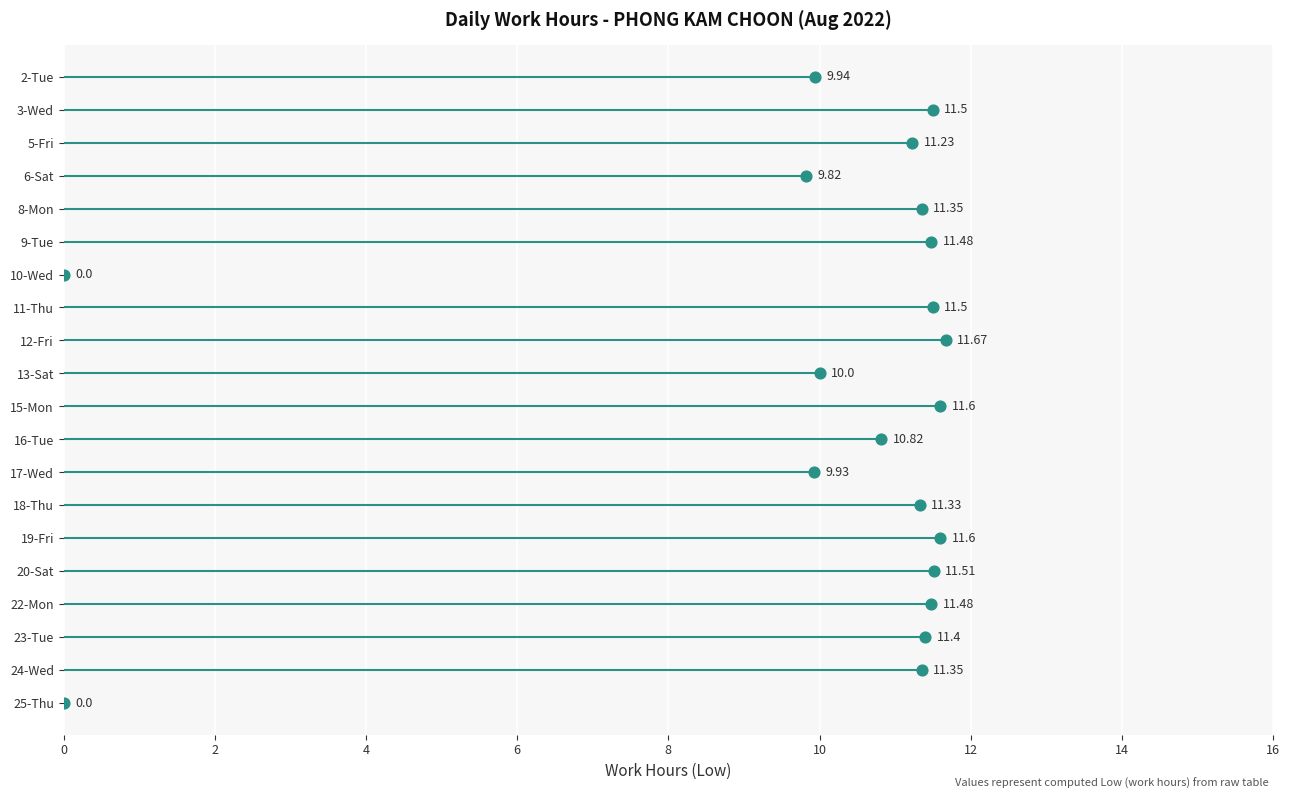

What is the change in value from 5-Fri to 18-Thu?

+0.1